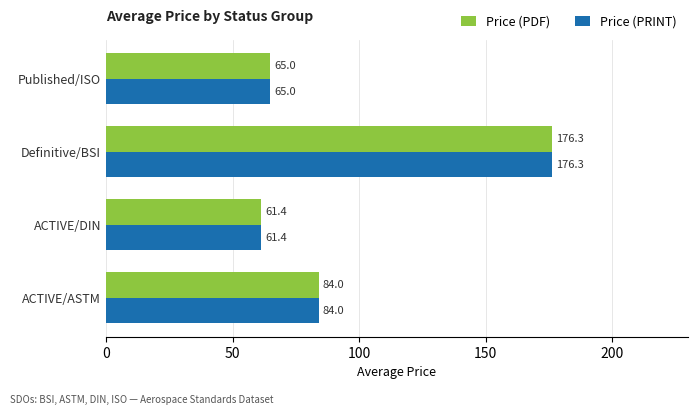

The Price (PDF) series shows 61.4 at ACTIVE/DIN. True or false?

True